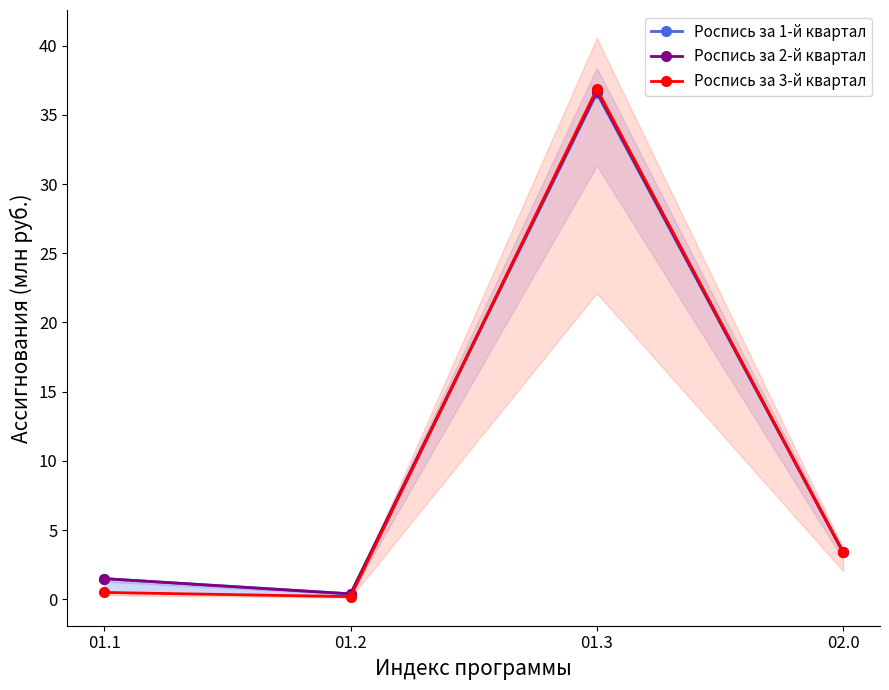

What is the minimum value shown in the chart?

0.2